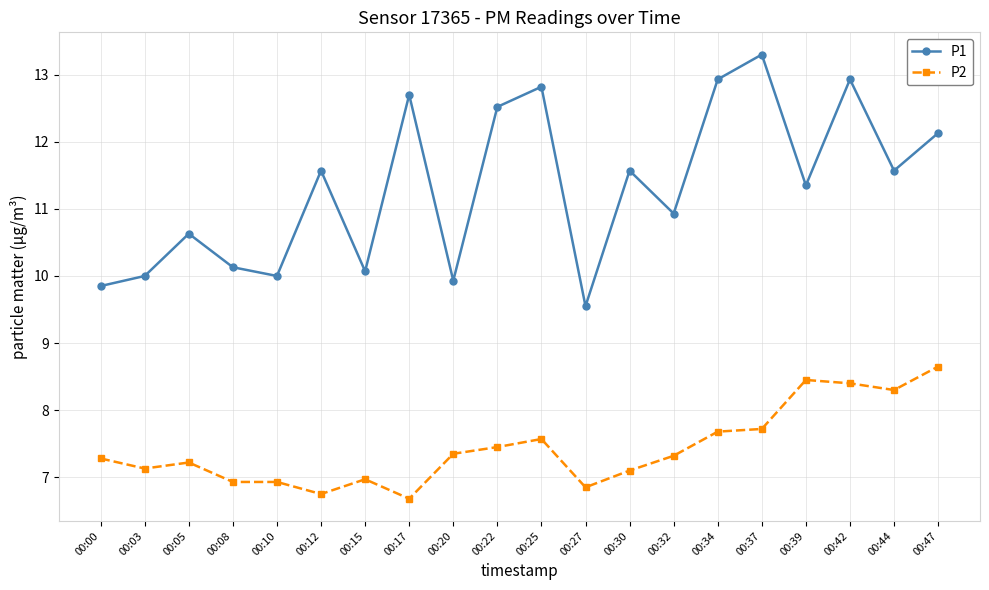

True or false: P2 and P1 intersect in this chart.

False